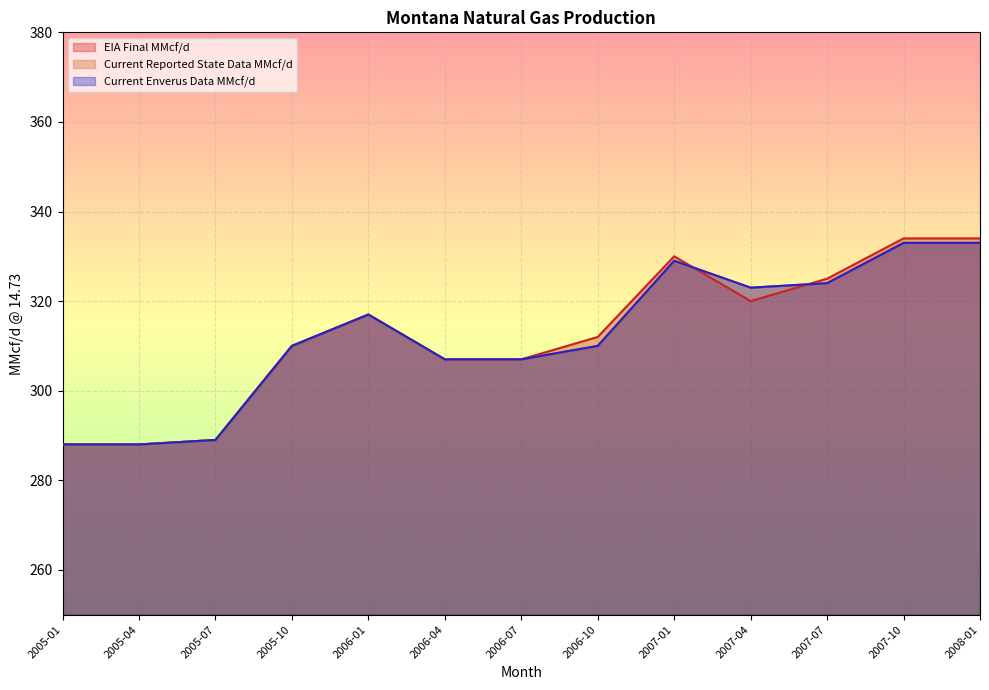

What is the label of the 4th point from the left?

2005-10